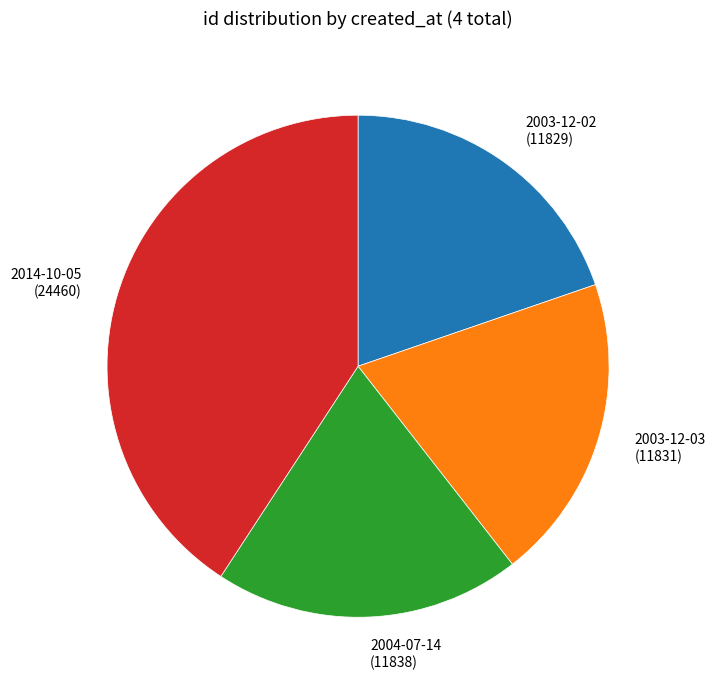

Approximately how many times larger is the value at 2003-12-03 (11831) compared to 2003-12-02 (11829)?

1.0